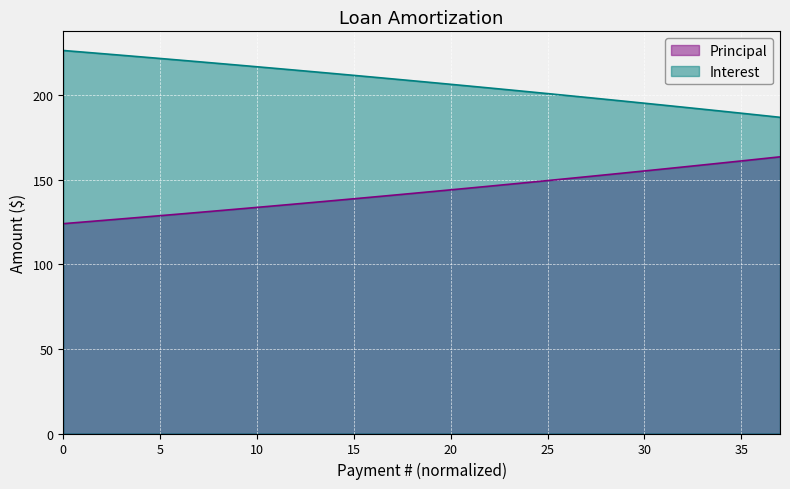

Rank the series at 22 from highest to lowest value.

Principal, Interest